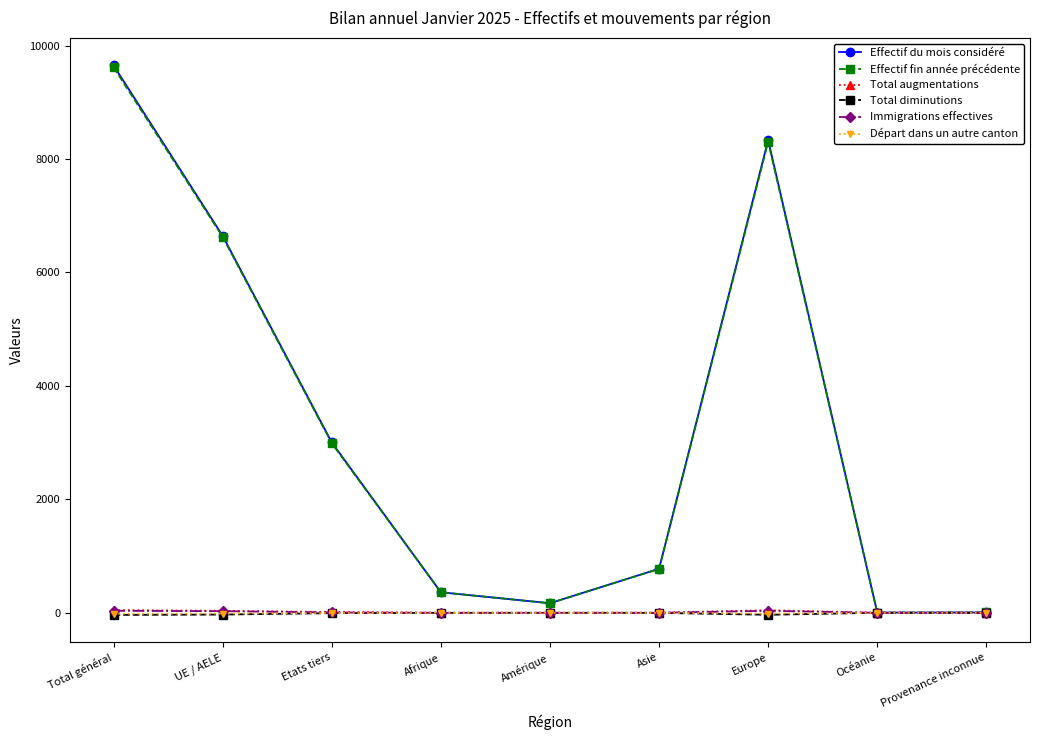

The value of Effectif fin année précédente at Etats tiers is 2990. True or false?

True